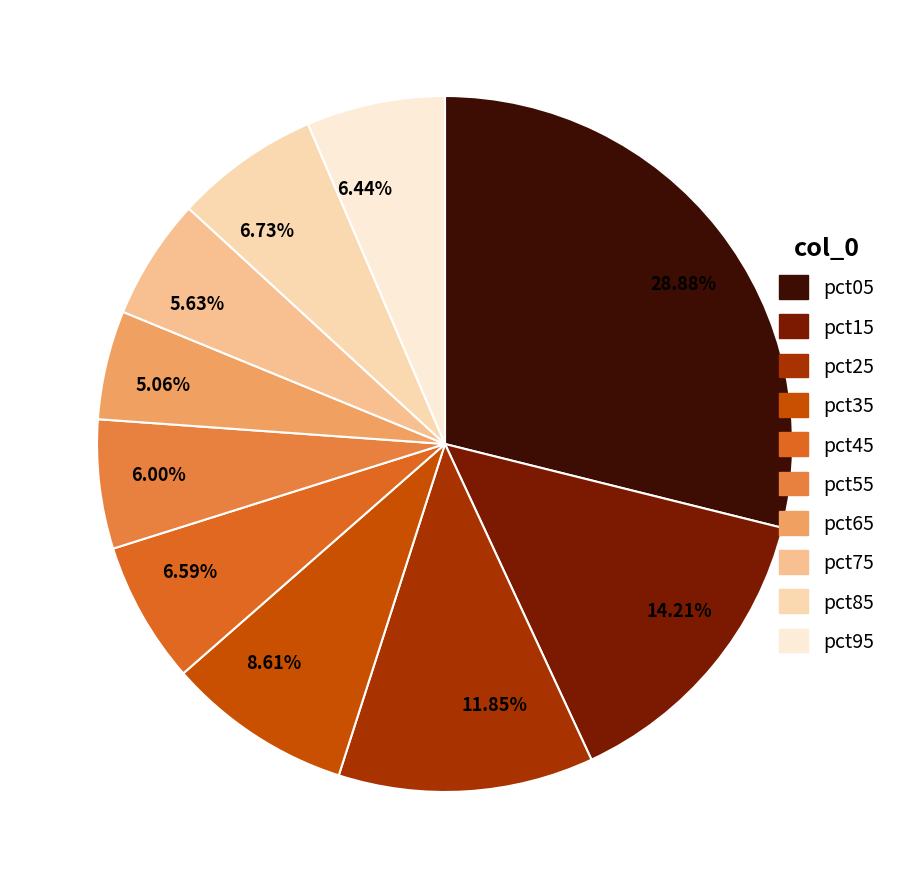

To the nearest percent, what is the average slice percentage?

10%